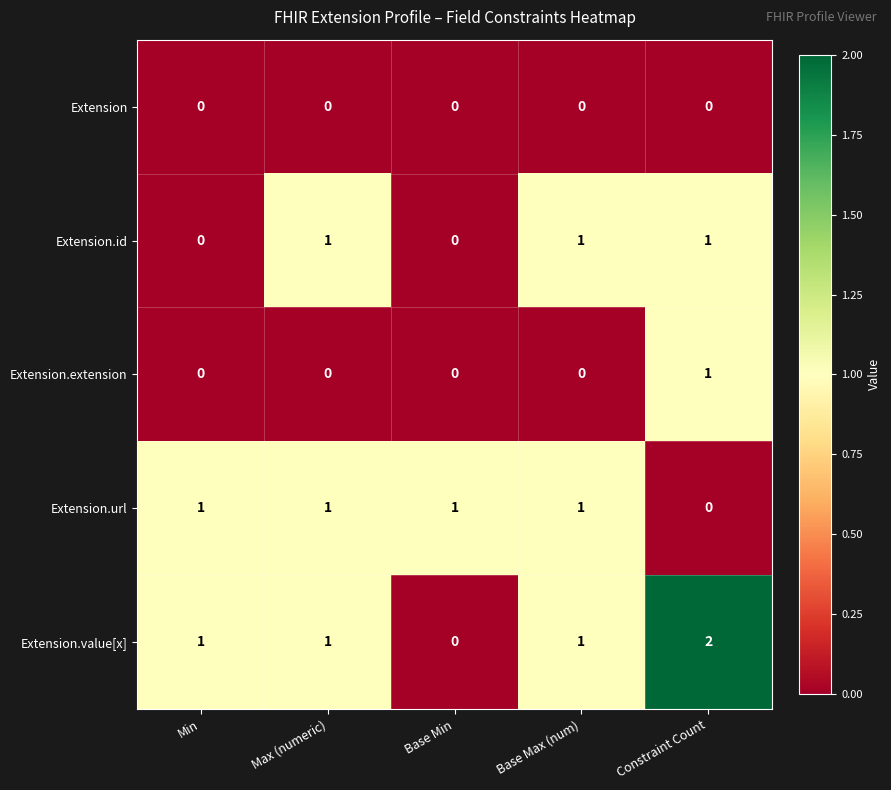

At how many categories does at least one series exceed 0?

5